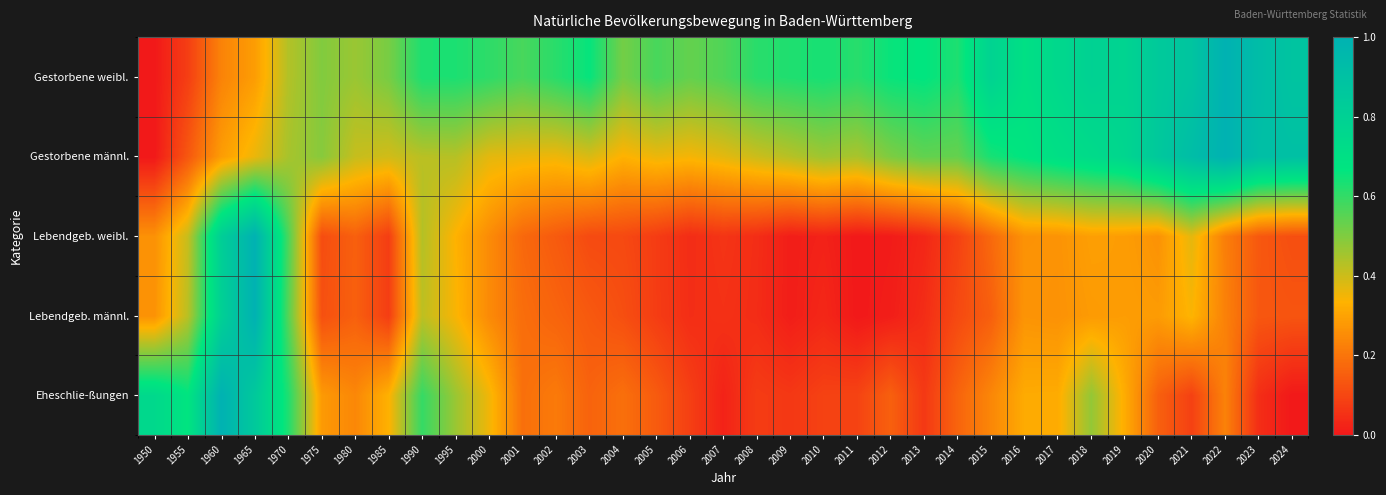

Which series has the widest spread of values?

Eheschlie-ßungen